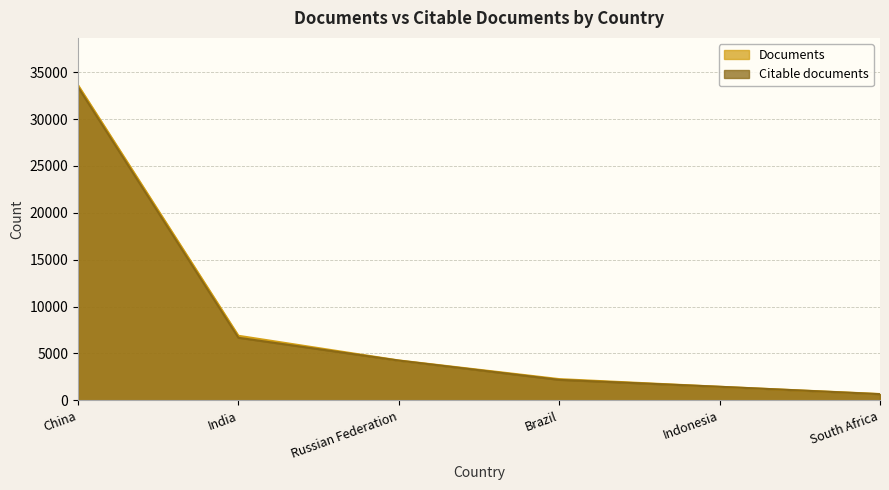

True or false: Citable documents has more than 2 interior local peaks.

False